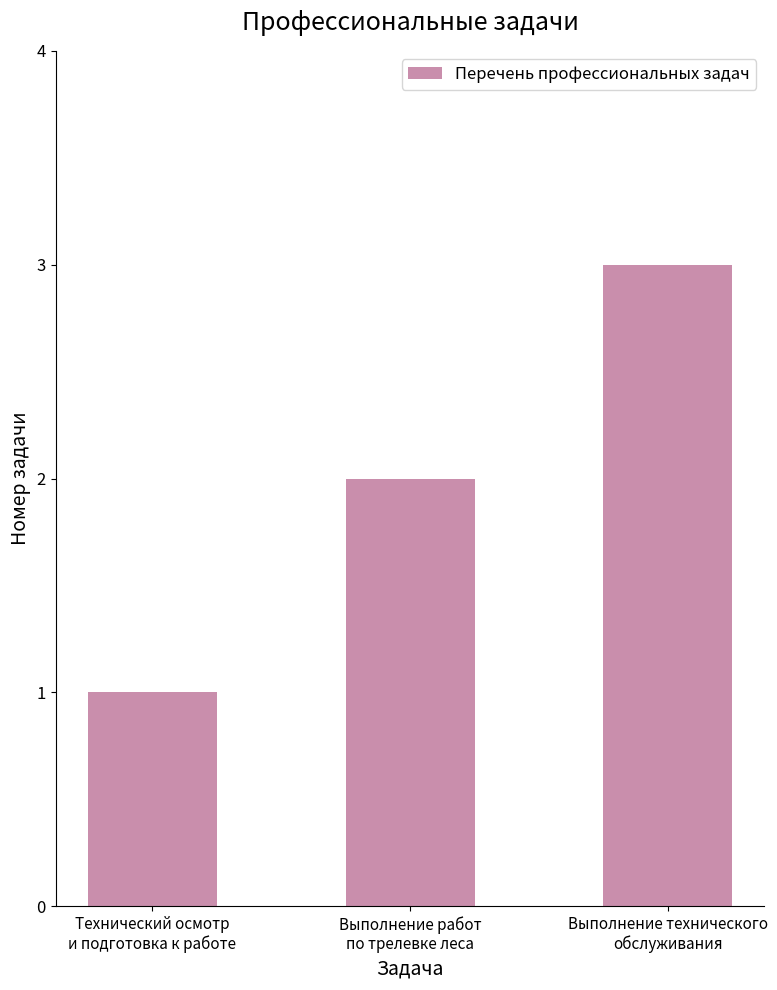

Which has a higher value, Технический осмотр
и подготовка к работе or Выполнение технического
обслуживания?

Выполнение технического
обслуживания